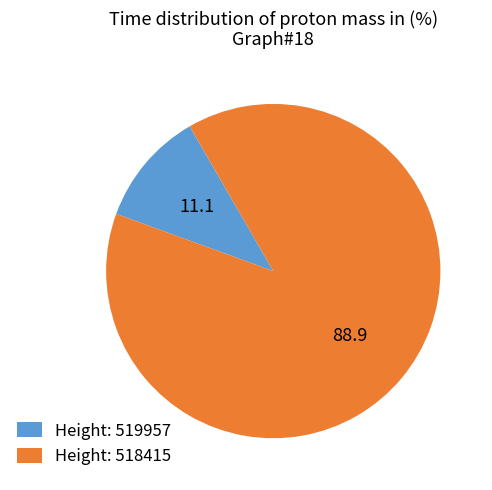

Combined, do Height: 519957 and Height: 518415 account for over 50%?

Yes